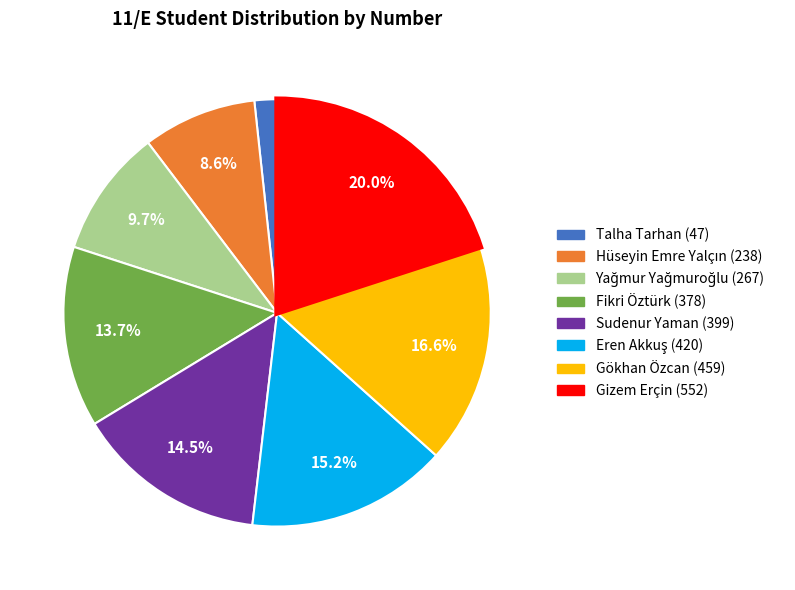

Count the number of slices in the pie.

8